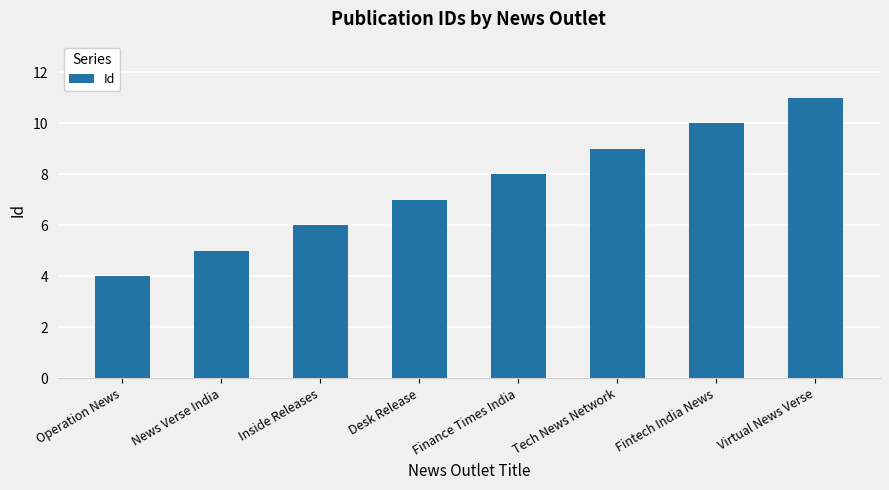

Reading right to left, transcribe all the data shown in this chart.

11	10	9	8	7	6	5	4